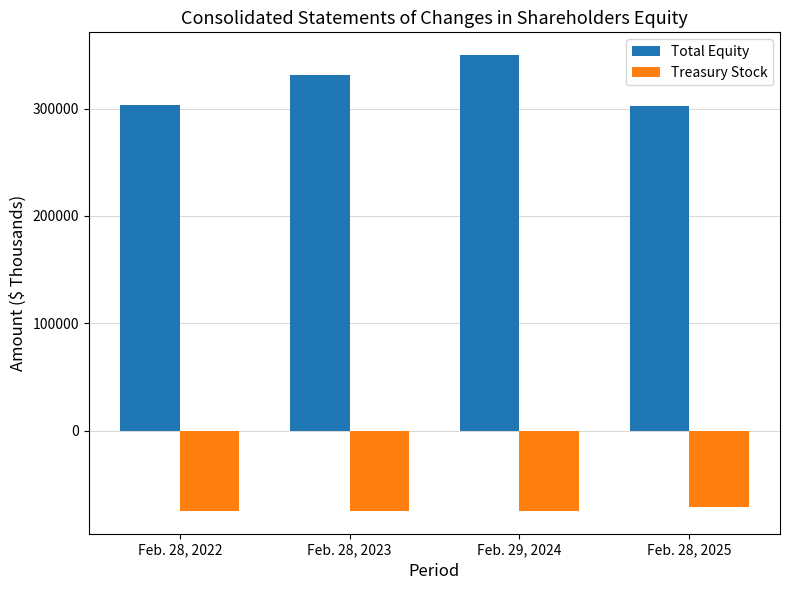

What are all the series names shown in the legend?

Total Equity, Treasury Stock